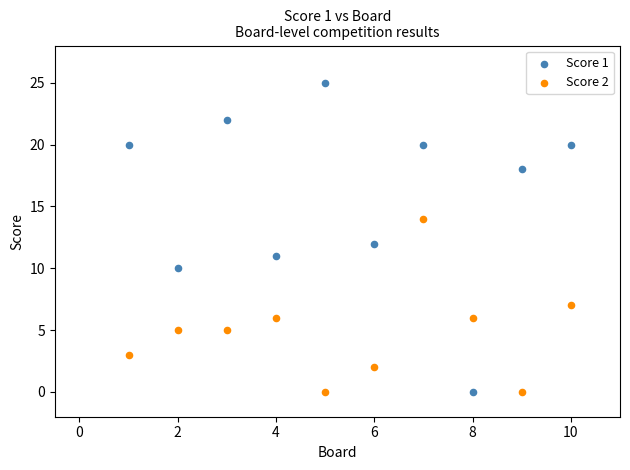

What is the X range (max minus min) for the scatter plot?

9